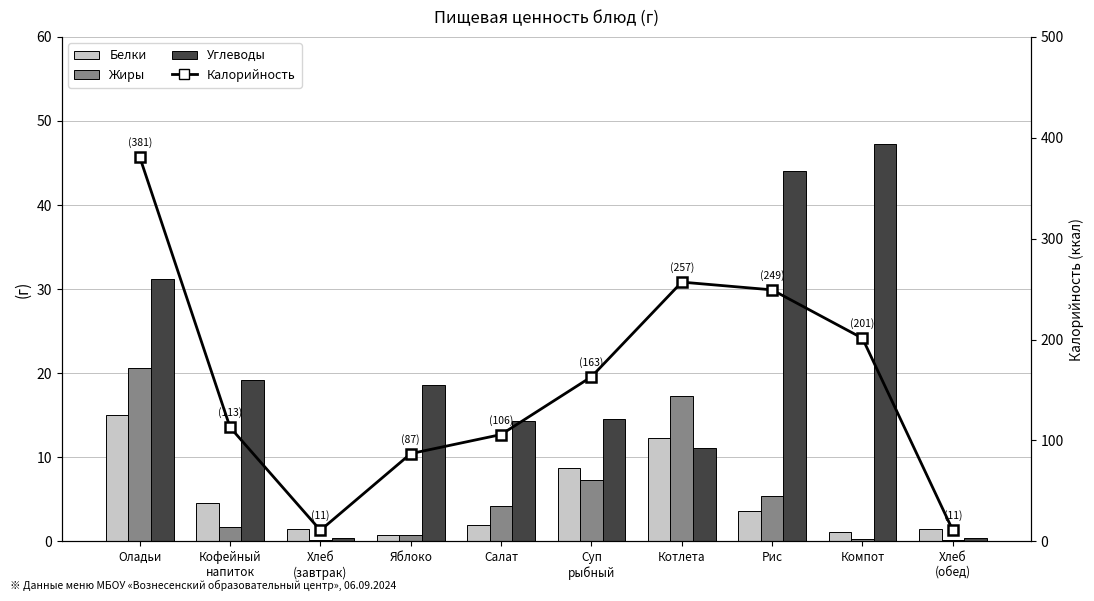

Reading right to left, what are all the values shown in this chart?

Белки: Хлеб
(обед)=1.5	Компот=1.2	Рис=3.7	Котлета=12.3	Суп
рыбный=8.7	Салат=2.0	Яблоко=0.8	Хлеб
(завтрак)=1.5	Кофейный
напиток=4.6	Оладьи=15.0
Жиры: Хлеб
(обед)=0.2	Компот=0.3	Рис=5.4	Котлета=17.3	Суп
рыбный=7.3	Салат=4.2	Яблоко=0.8	Хлеб
(завтрак)=0.2	Кофейный
напиток=1.7	Оладьи=20.6
Углеводы: Хлеб
(обед)=0.4	Компот=47.3	Рис=44.1	Котлета=11.1	Суп
рыбный=14.6	Салат=14.3	Яблоко=18.6	Хлеб
(завтрак)=0.4	Кофейный
напиток=19.2	Оладьи=31.2
Калорийность: Хлеб
(обед)=11.0	Компот=201.3	Рис=249.3	Котлета=256.9	Суп
рыбный=163.1	Салат=105.9	Яблоко=87.0	Хлеб
(завтрак)=11.0	Кофейный
напиток=113.1	Оладьи=381.0